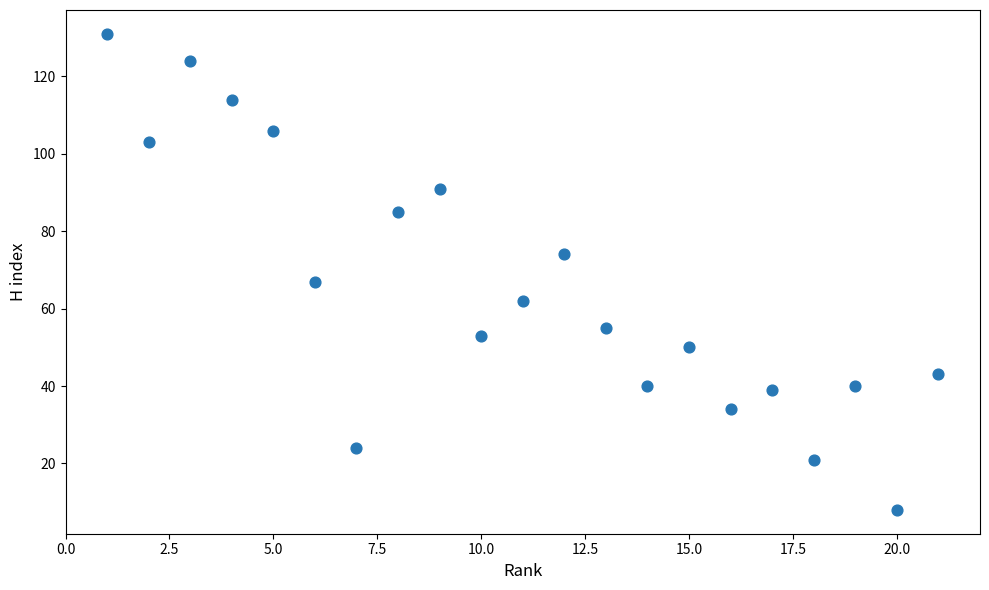

What is the range of Y values (max minus min)?

123